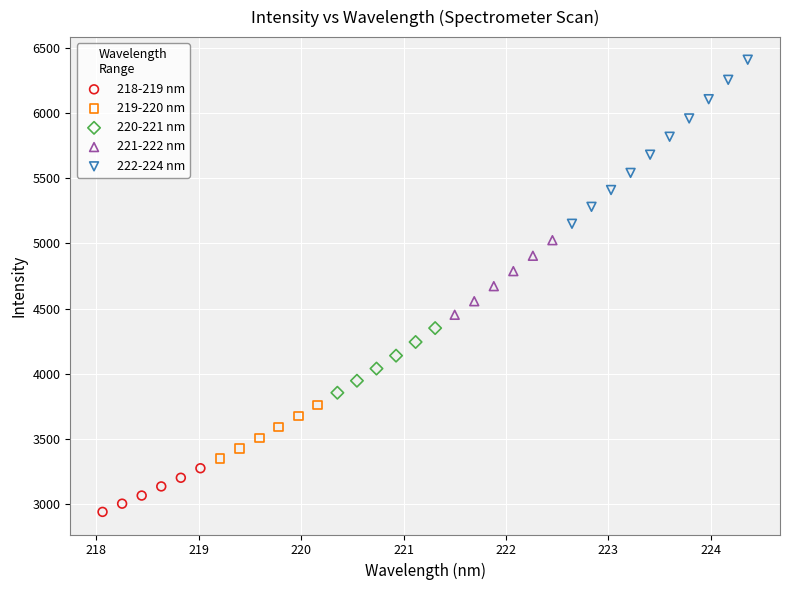

Which series contains the lowest Y value?

218-219 nm